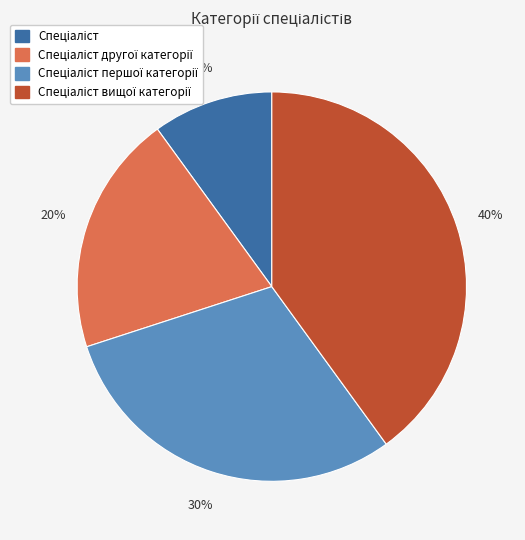

Is there a majority slice in this chart?

No